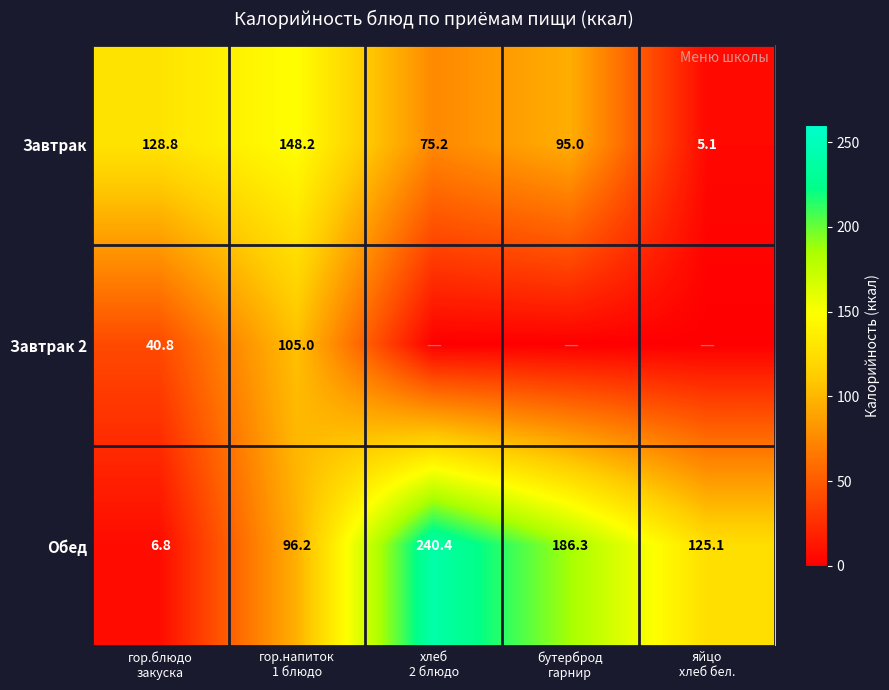

What is the difference between the maximum and second lowest values in the Обед series?

144.2